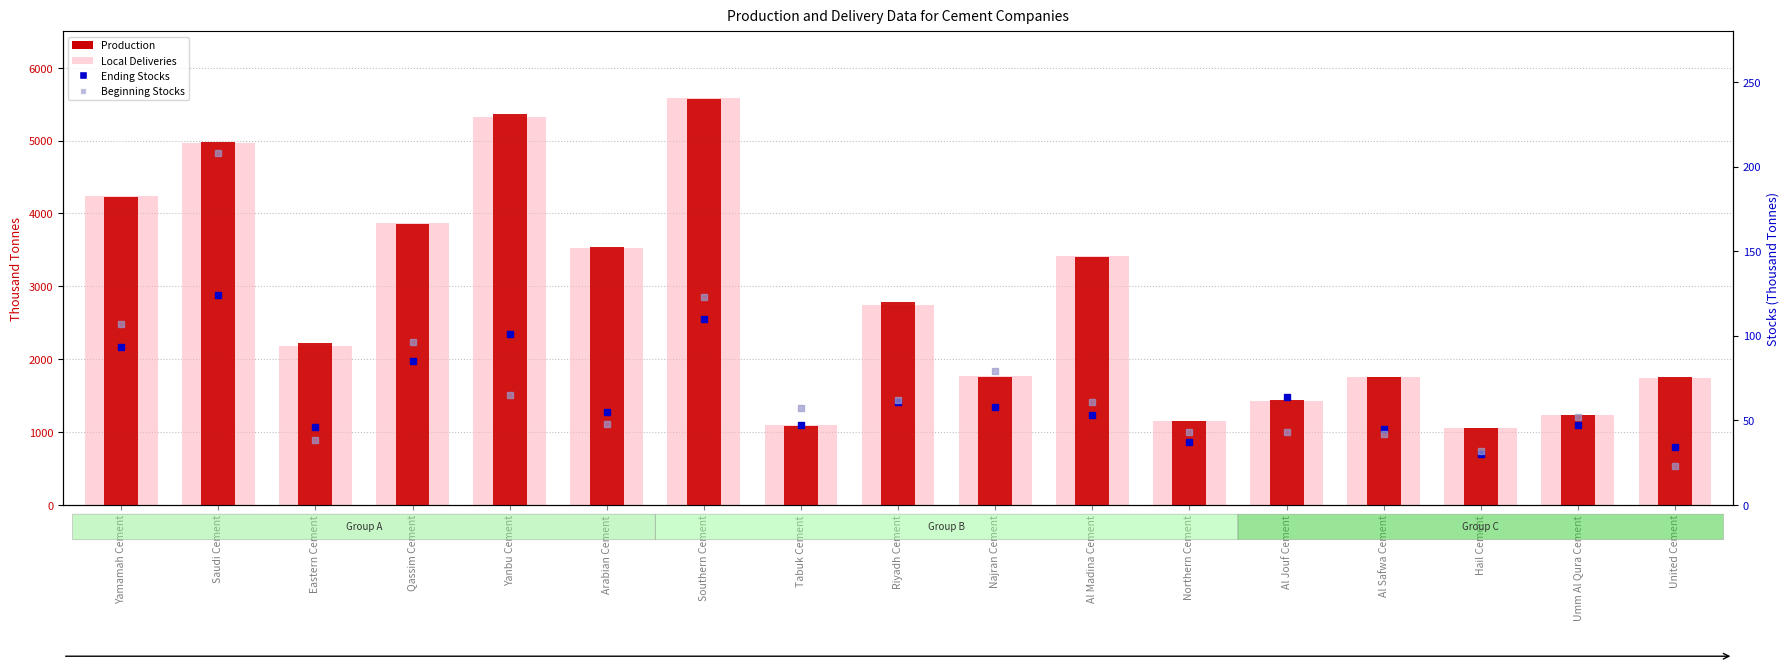

At how many categories does at least one series exceed 1632?

12